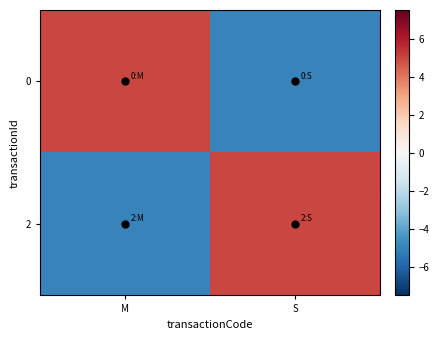

Between M and S, which is larger?

M